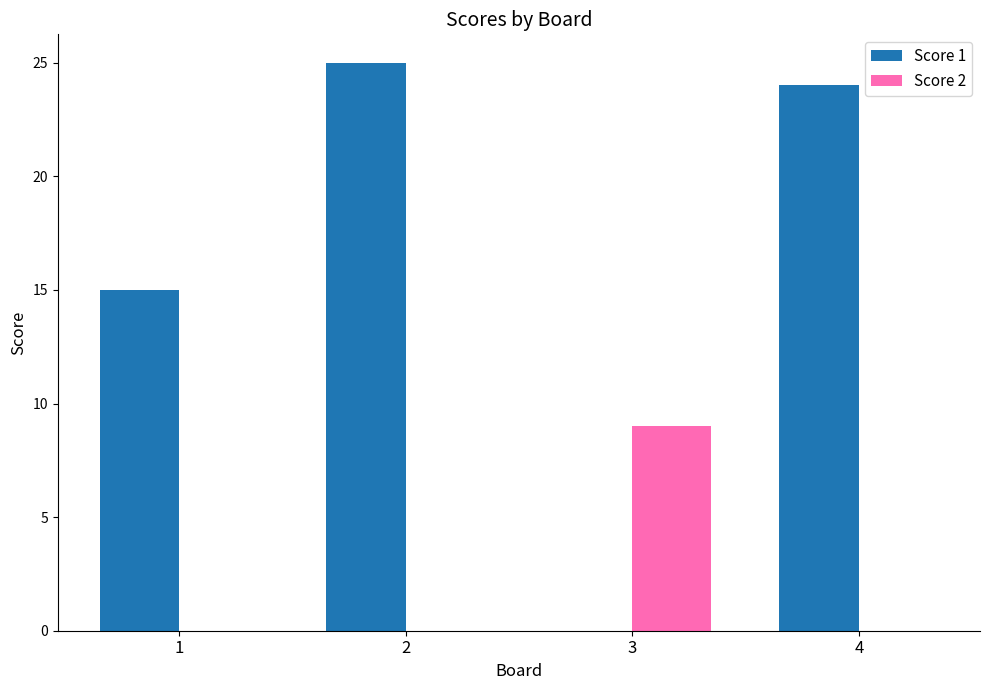

Between 1 and 4, which series saw the biggest shift?

Score 1